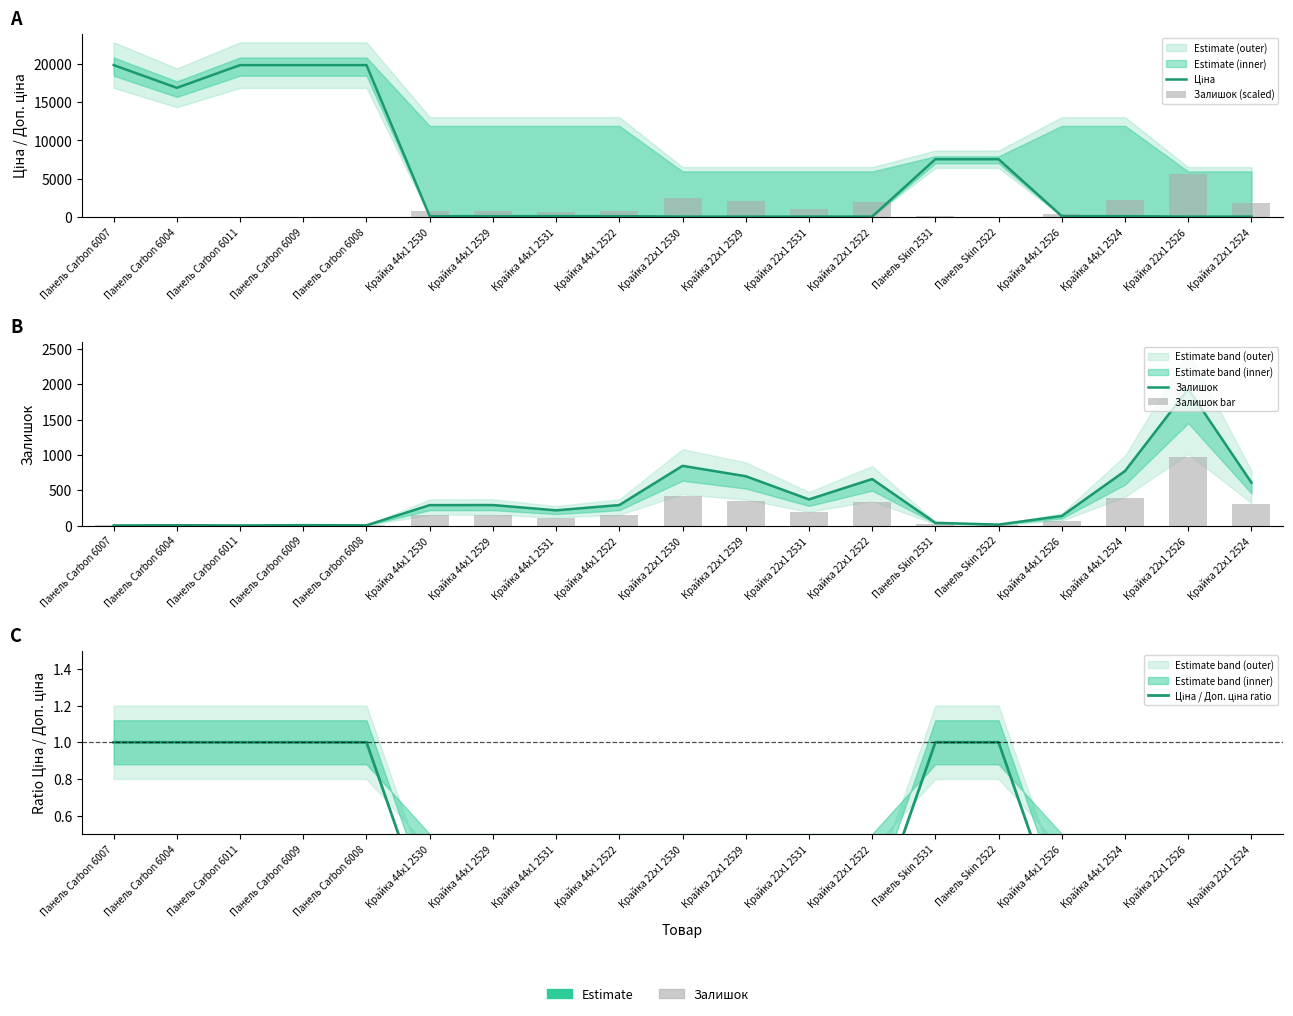

What is the total value across all series at Крайка 22x1 2526?

8622.2